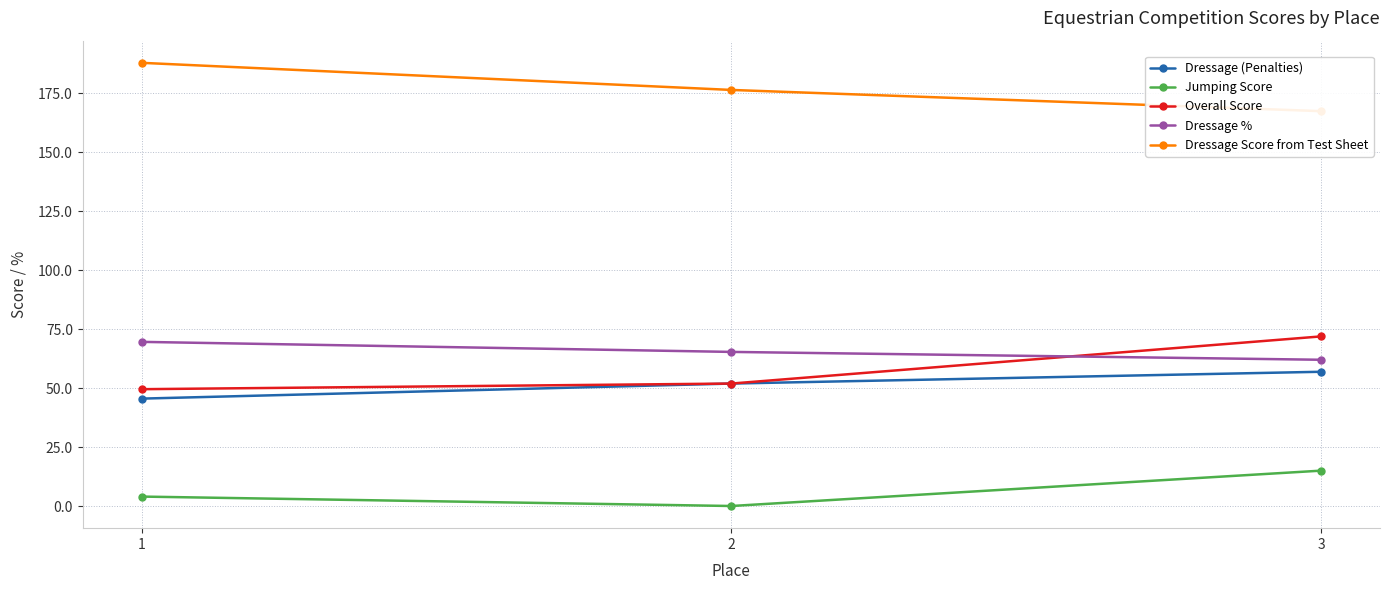

Reading right to left, extract all data points from this chart.

Dressage (Penalties): 56.9	51.9	45.6
Jumping Score: 15.0	0.0	4.0
Overall Score: 71.9	51.9	49.6
Dressage %: 62.0	65.4	69.6
Dressage Score from Test Sheet: 167.5	176.5	188.0